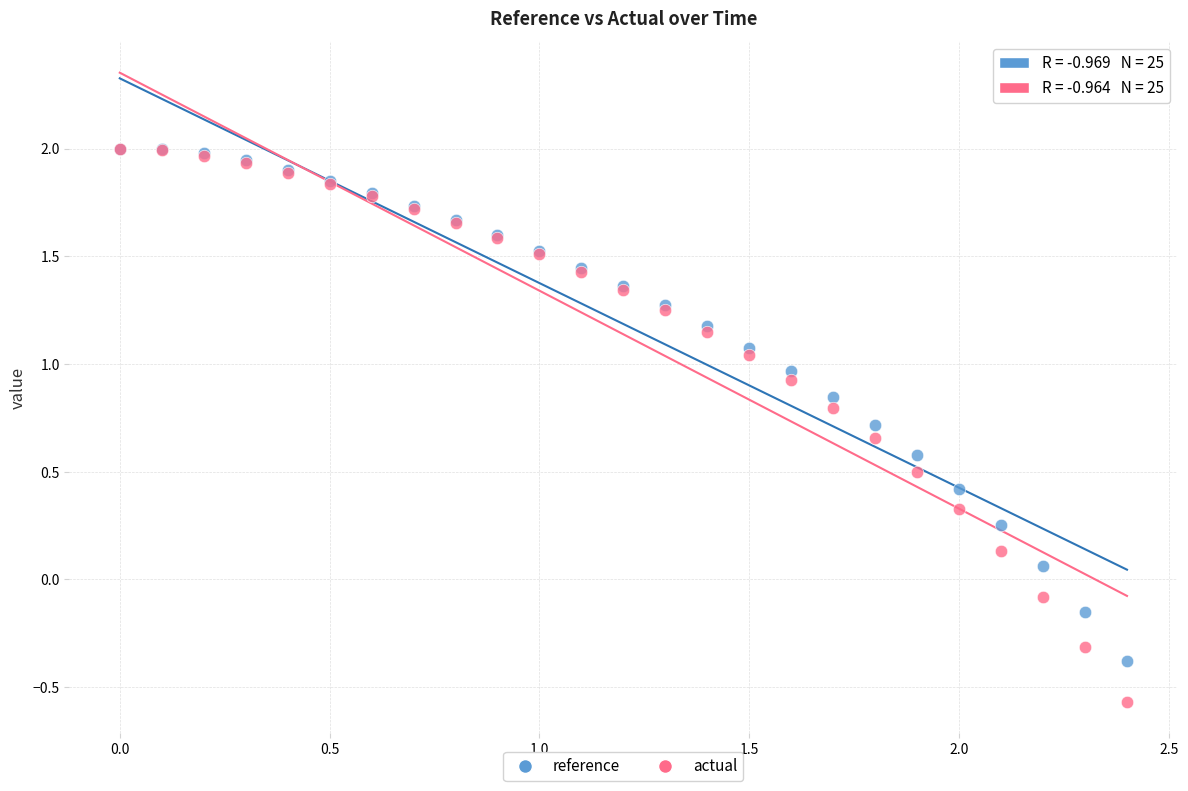

Which series has the largest Y range (max minus min)?

actual